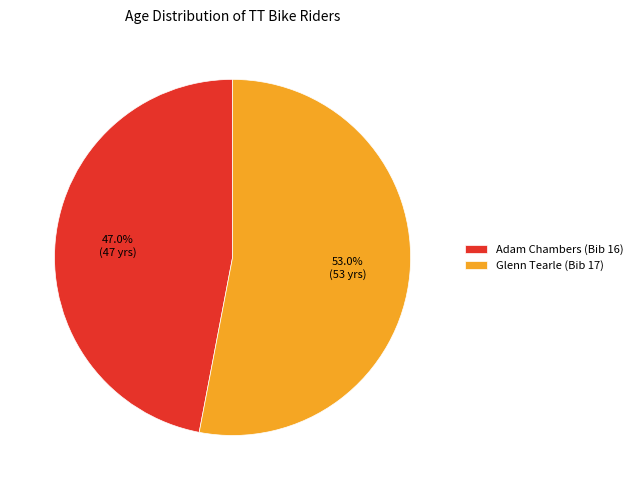

To the nearest percent, what is the combined percentage of Glenn Tearle (Bib 17) and Adam Chambers (Bib 16)?

100%